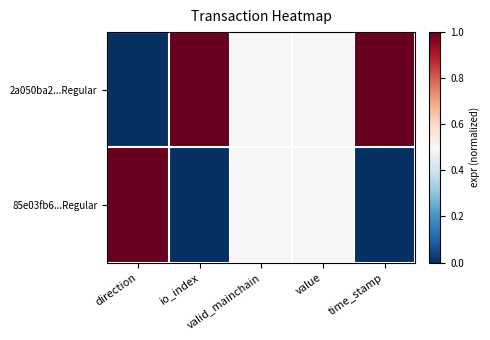

Reading left to right, extract all data points from this chart.

2a050ba2...Regular: direction=0.0	io_index=1.0	valid_mainchain=0.5	value=0.5	time_stamp=1.0
85e03fb6...Regular: direction=1.0	io_index=0.0	valid_mainchain=0.5	value=0.5	time_stamp=0.0